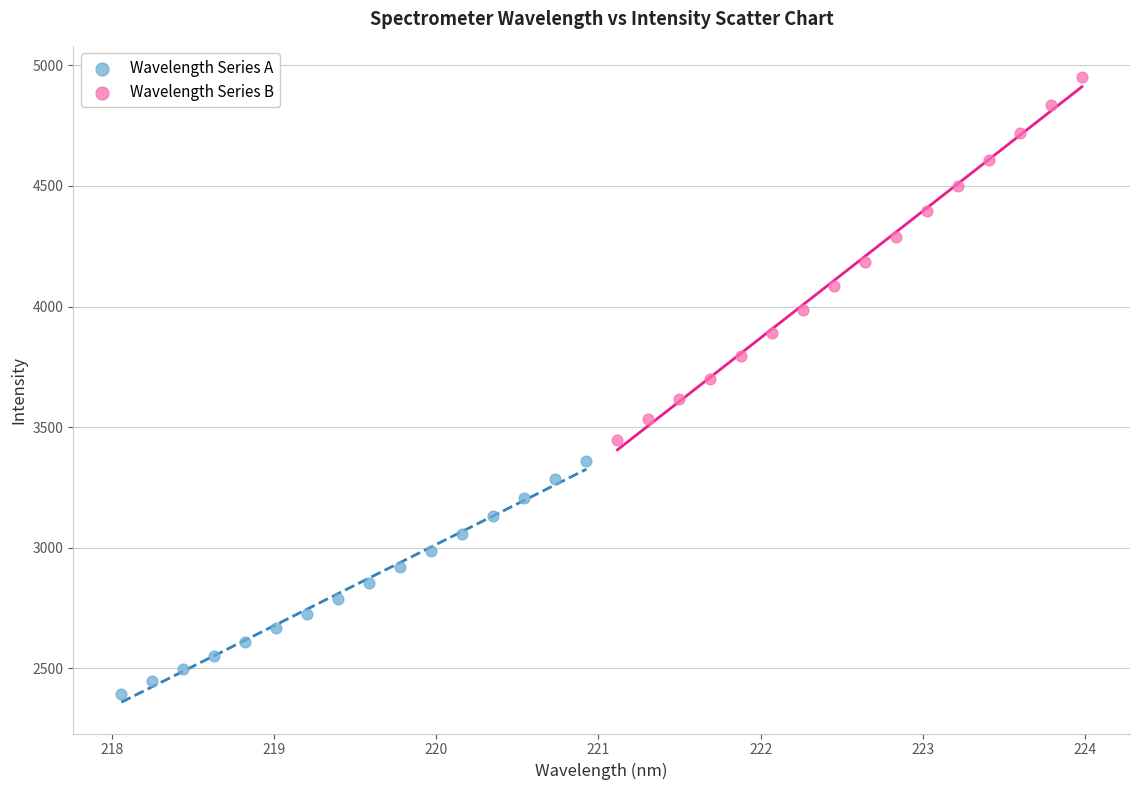

Which series reaches the maximum Y coordinate?

Wavelength Series B